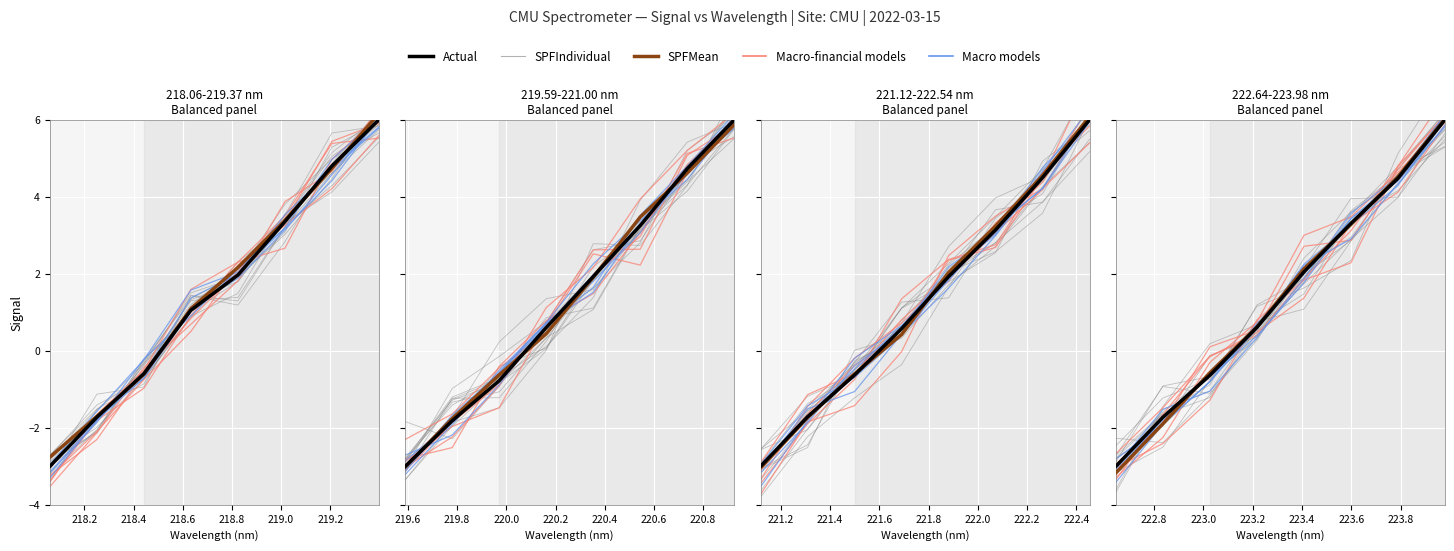

True or false: Macro models has a value of 1.3 at 218.8.

False